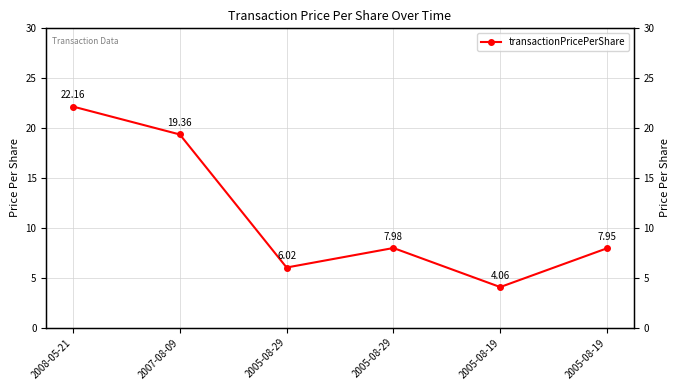

Reading left to right, extract all data points from this chart.

22.2	19.4	6.0	8.0	4.1	8.0